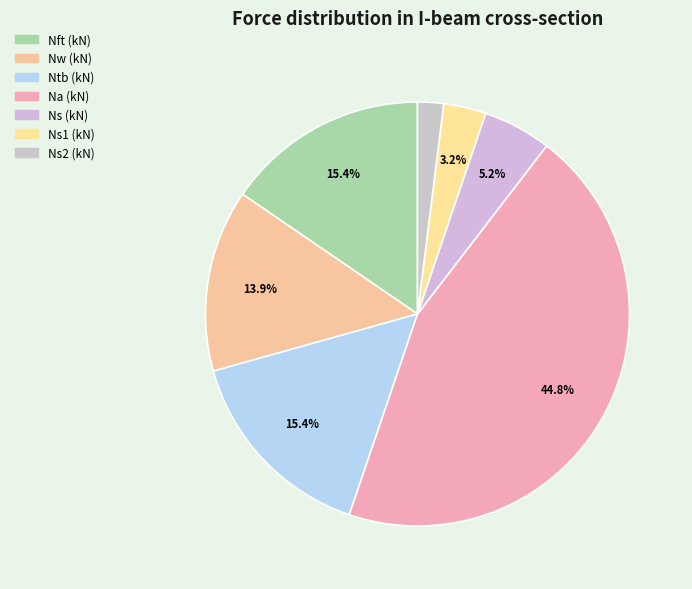

What percentage is the Nw (kN) slice, to the nearest percent?

14%